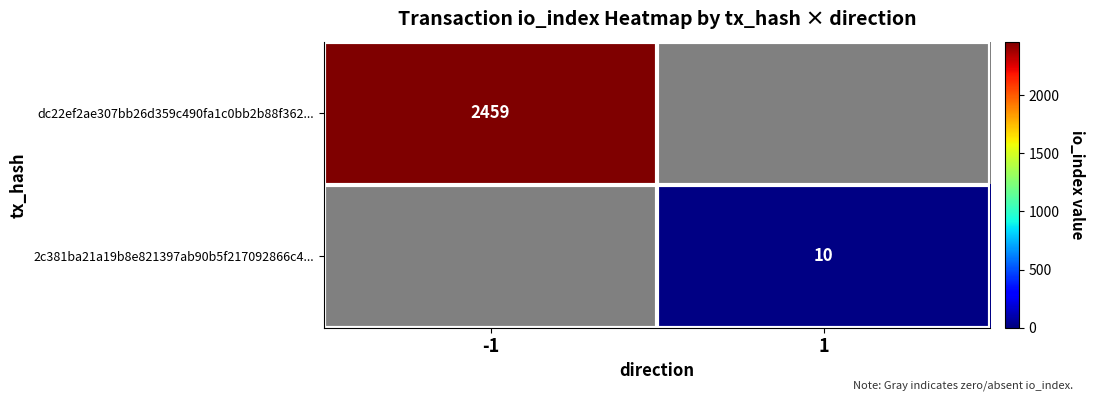

Is the value of dc22ef2ae307bb26d359c490fa1c0bb2b88f362... at -1 greater than the value of 2c381ba21a19b8e821397ab90b5f217092866c4... at 1?

Yes